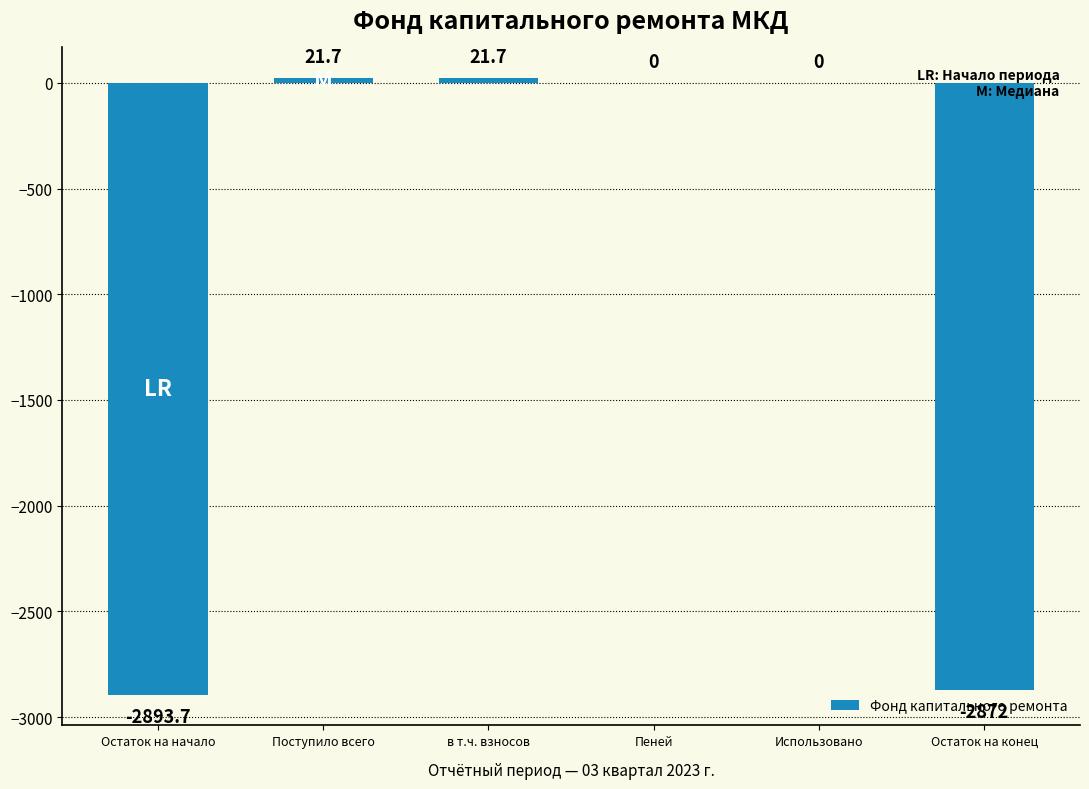

How many distinct data groups are displayed?

1